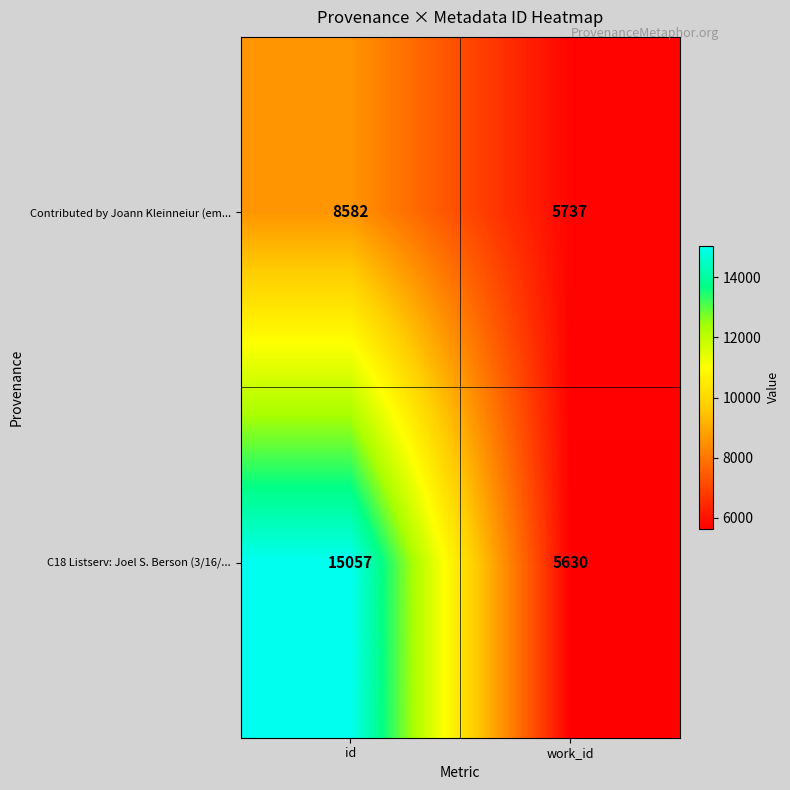

What is the smallest value displayed?

5630